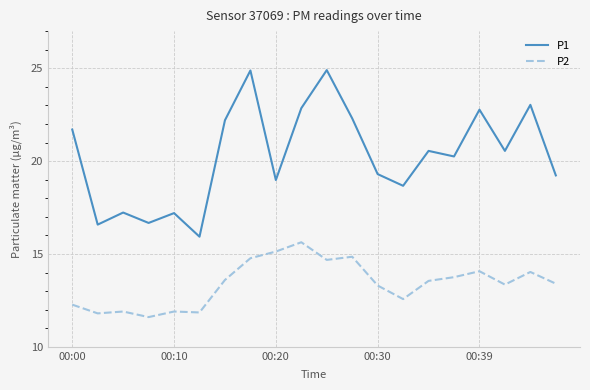

List the series in order of their overall mean, highest first.

P1, P2